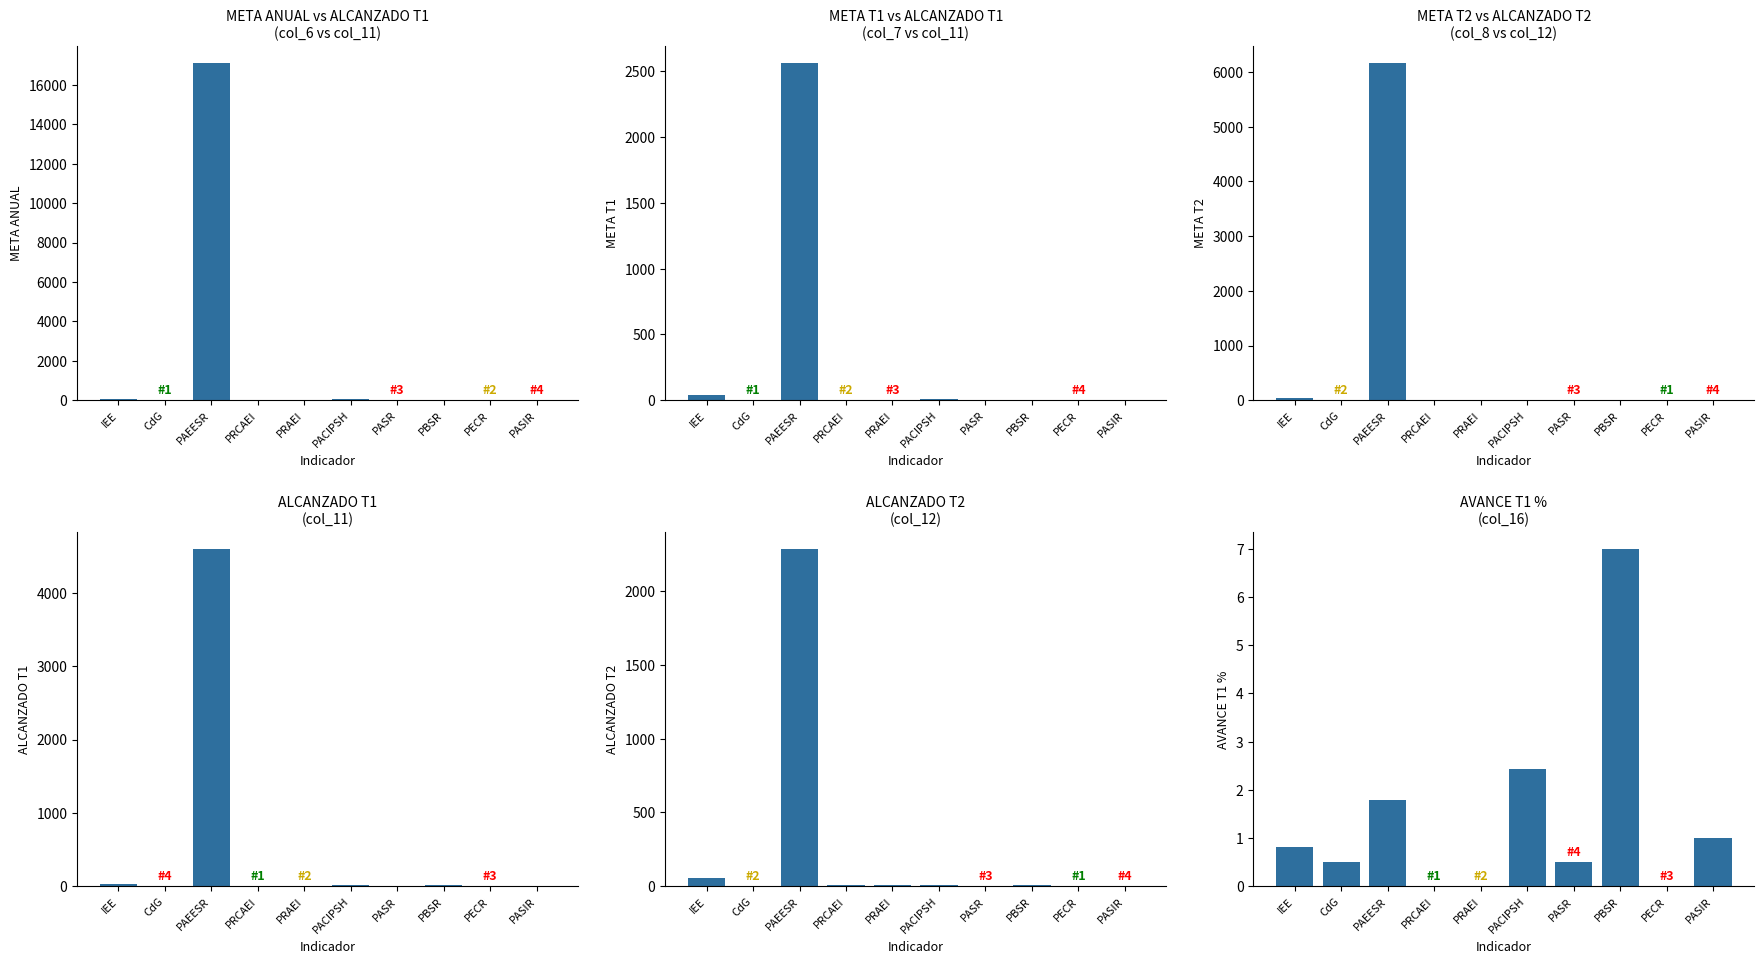

What is the lowest value of the META ANUAL (col_6) series?

0.4